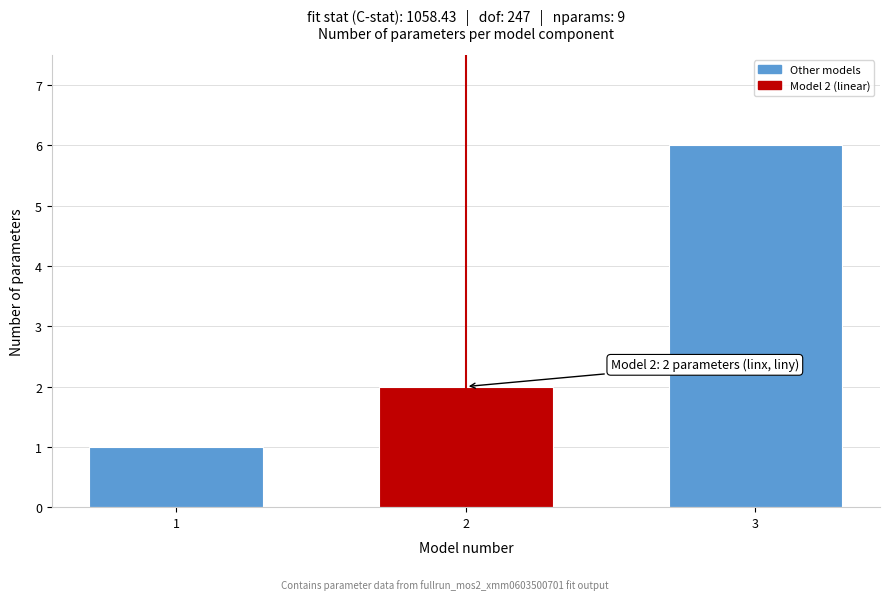

Reading left to right, list all the values displayed in this chart.

1=1	2=2	3=6